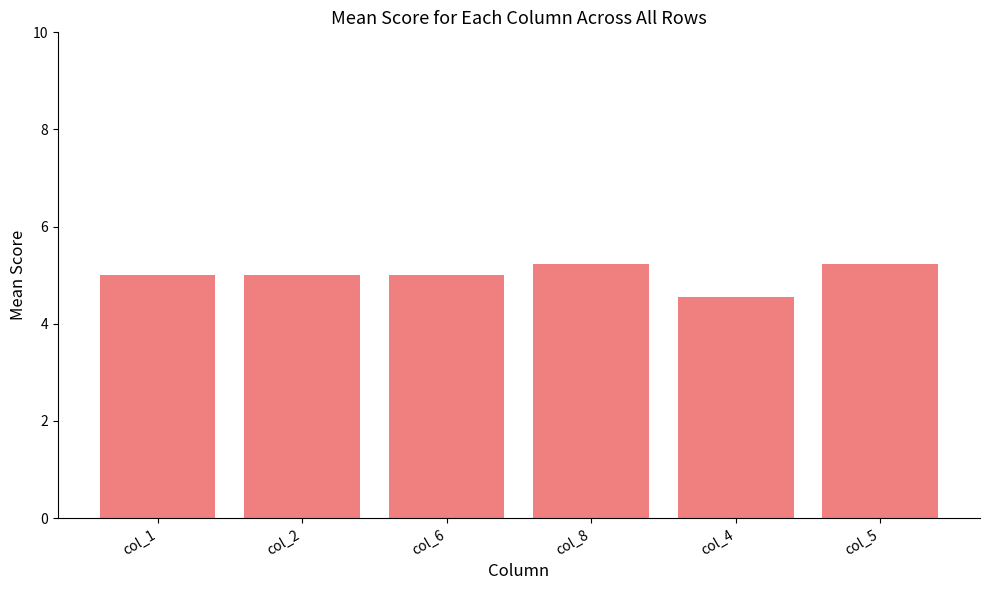

How many bars are there in total?

6